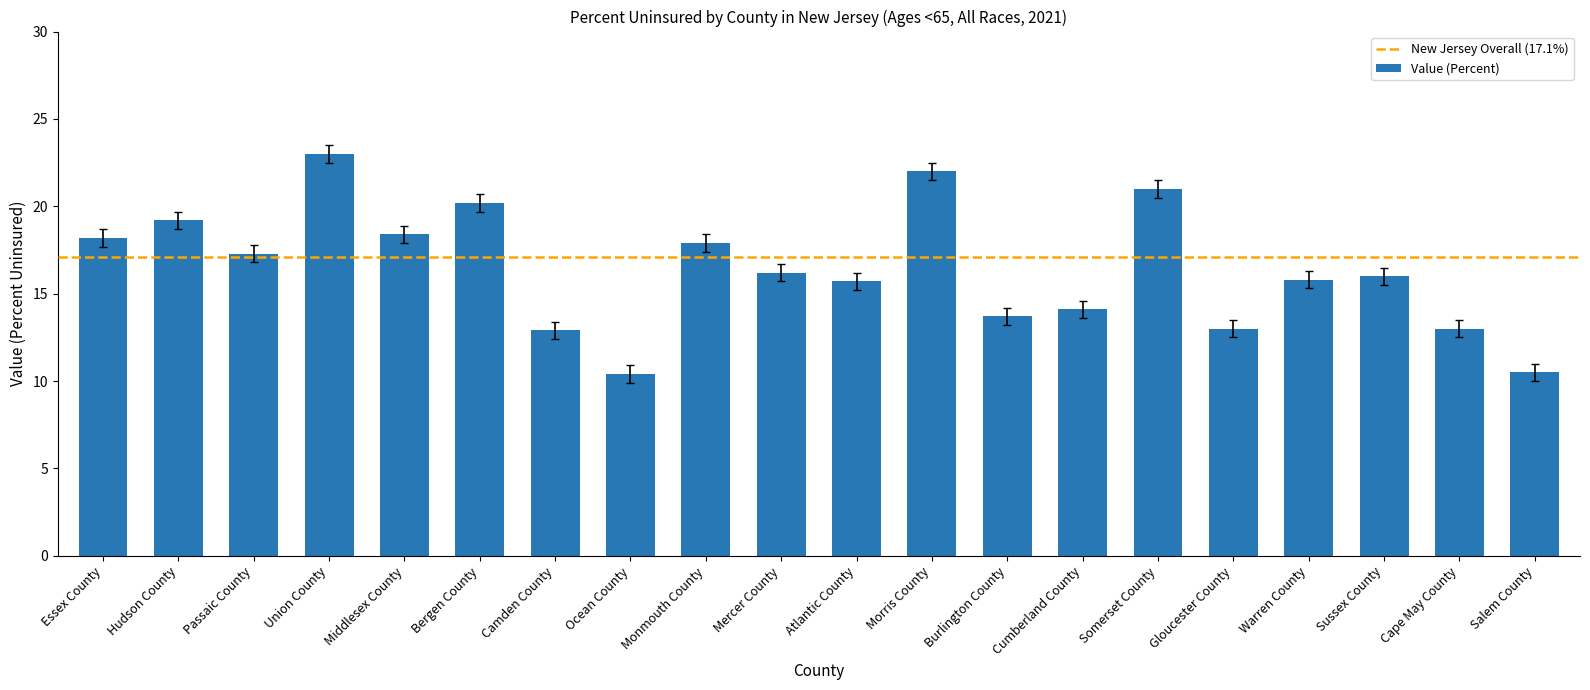

What is the difference between the second highest and second lowest values?

11.5